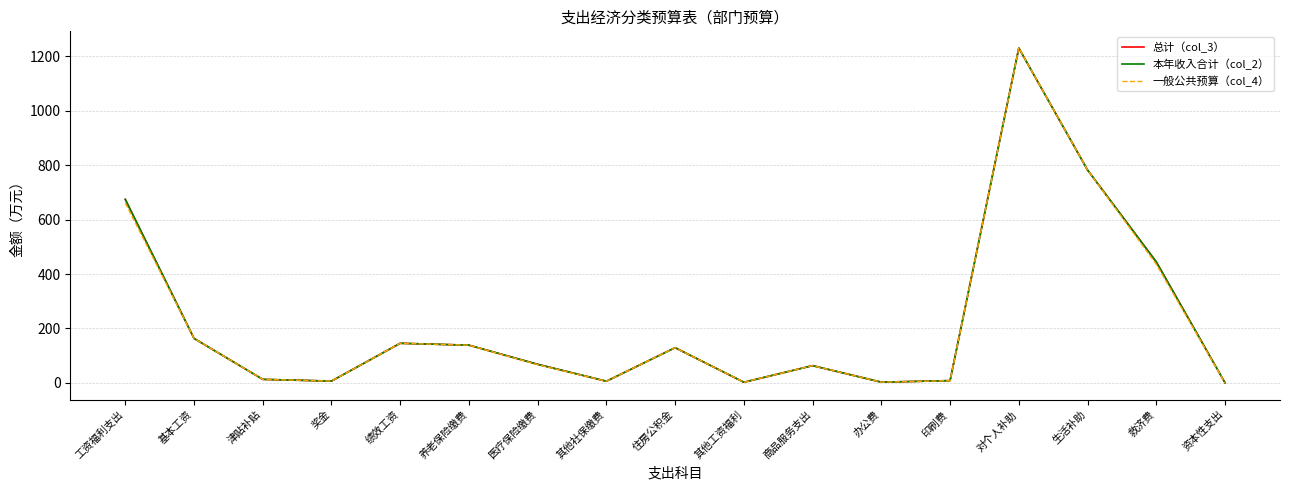

True or false: 本年收入合计（col_2） and 总计（col_3） cross at least once.

False